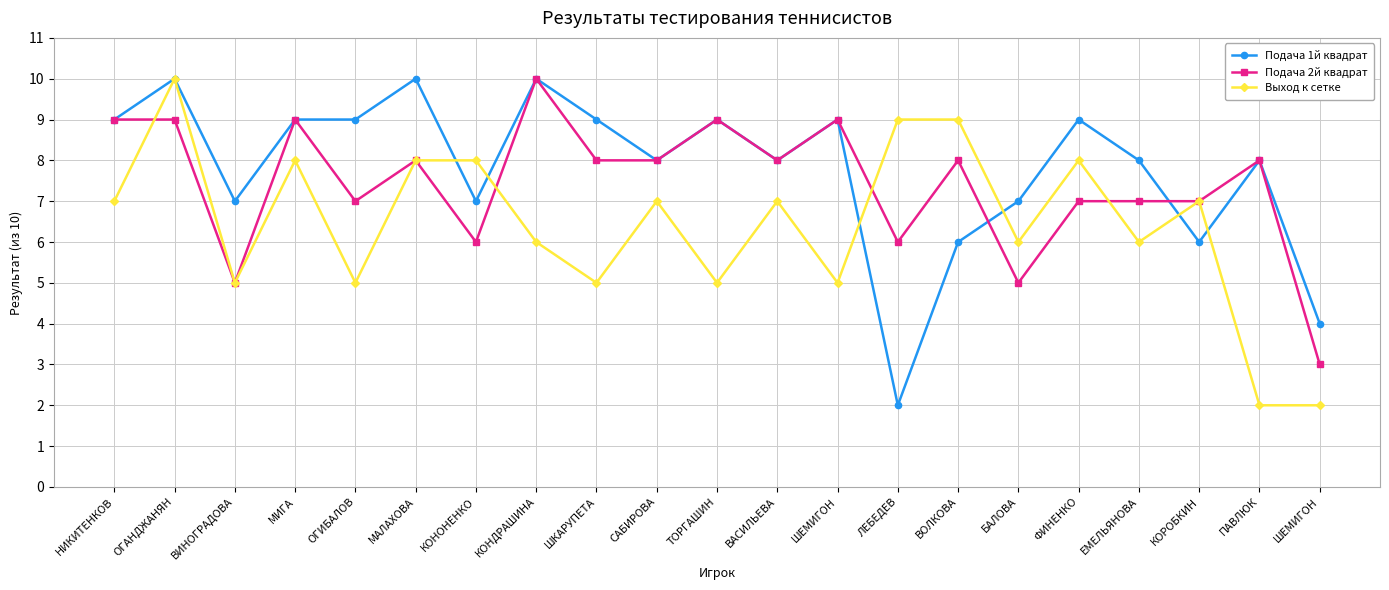

Which series has the widest spread of values?

Подача 1й квадрат